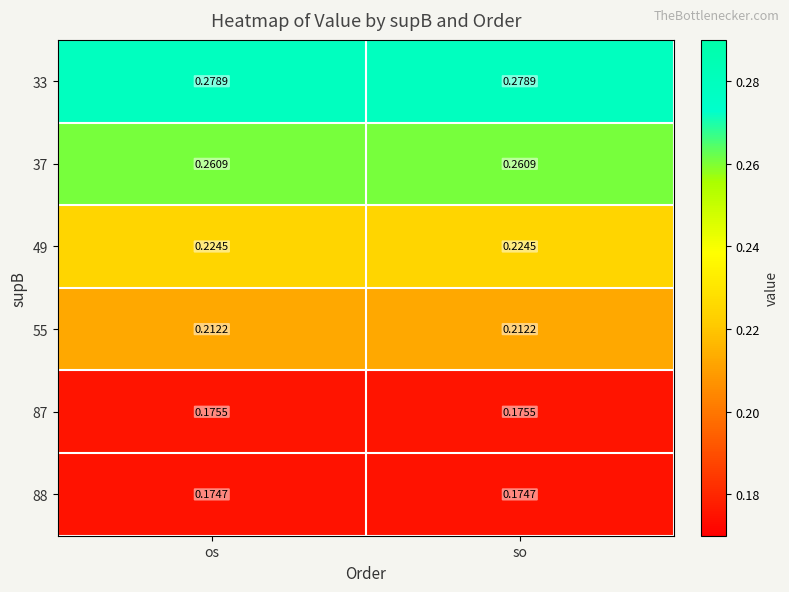

Which series has the largest total across all categories?

33